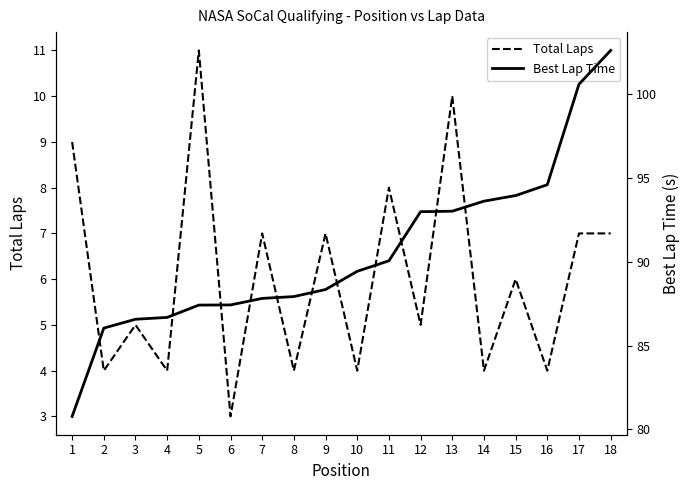

Where is the first local minimum for Total Laps?

2